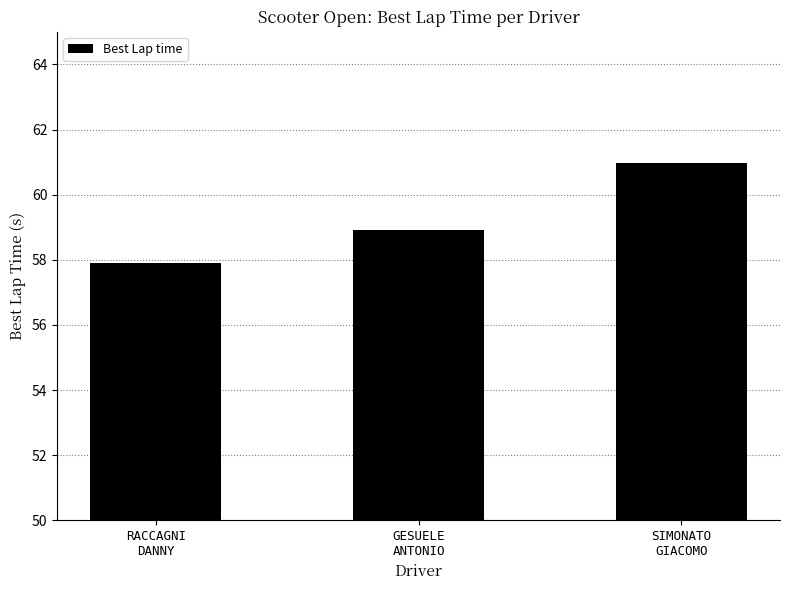

Count the number of data series in this chart.

1